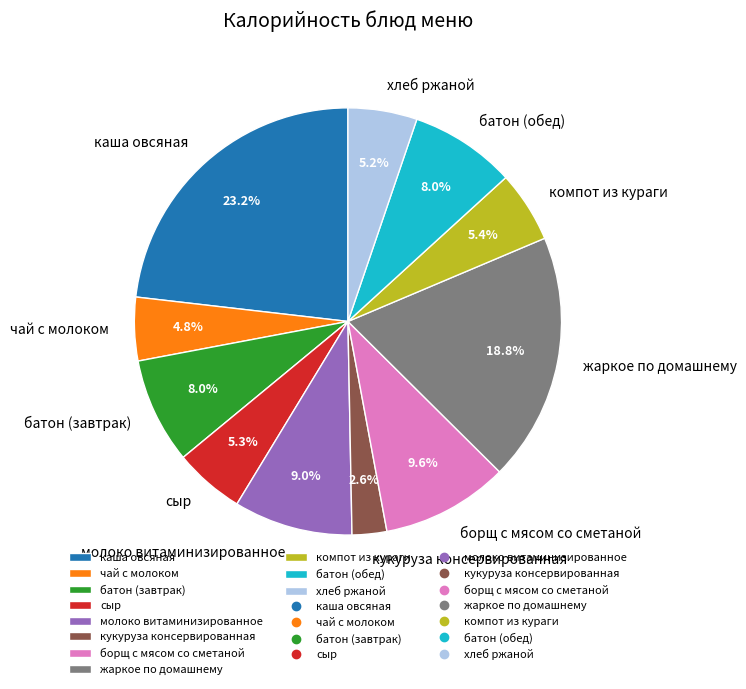

What is the largest slice in the pie chart?

каша овсяная